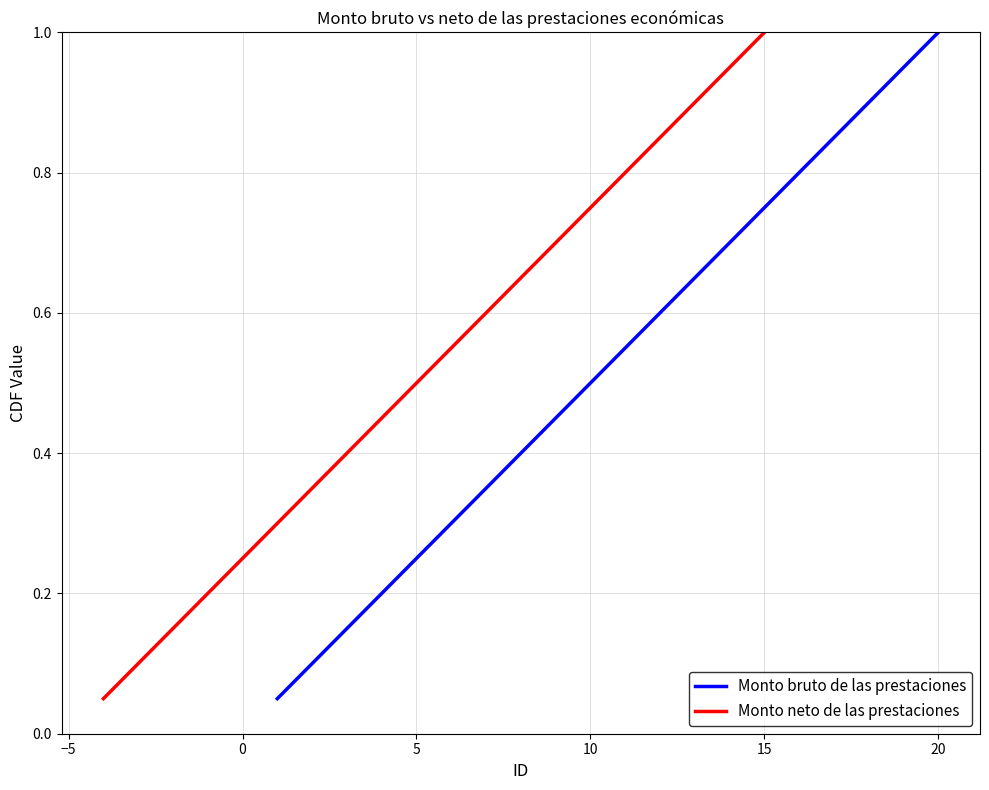

What is the minimum value shown in the chart?

0.1